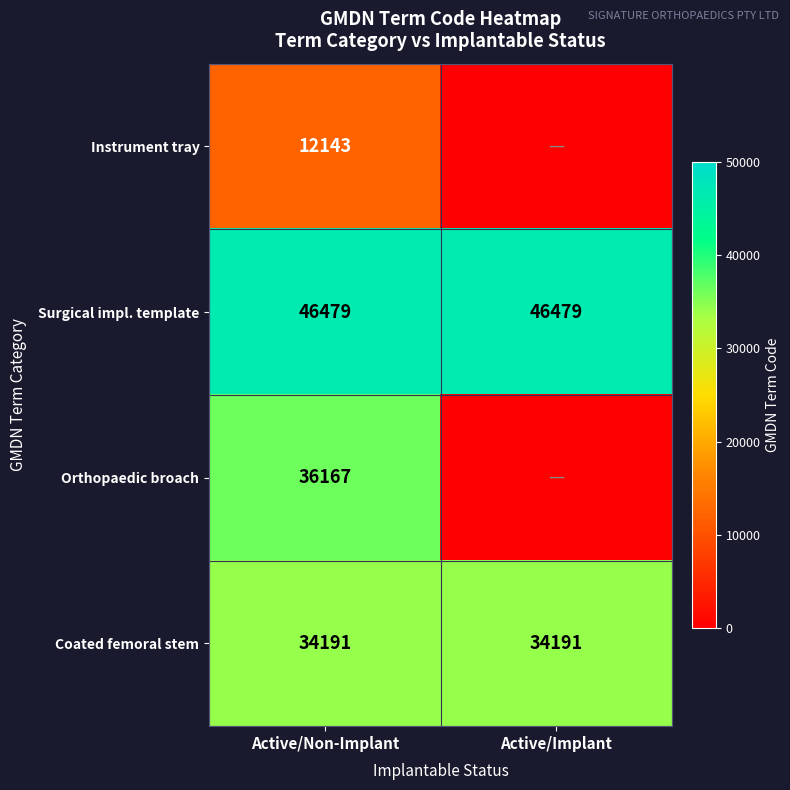

The Instrument tray series shows 6688 at Active/Non-Implant. True or false?

False